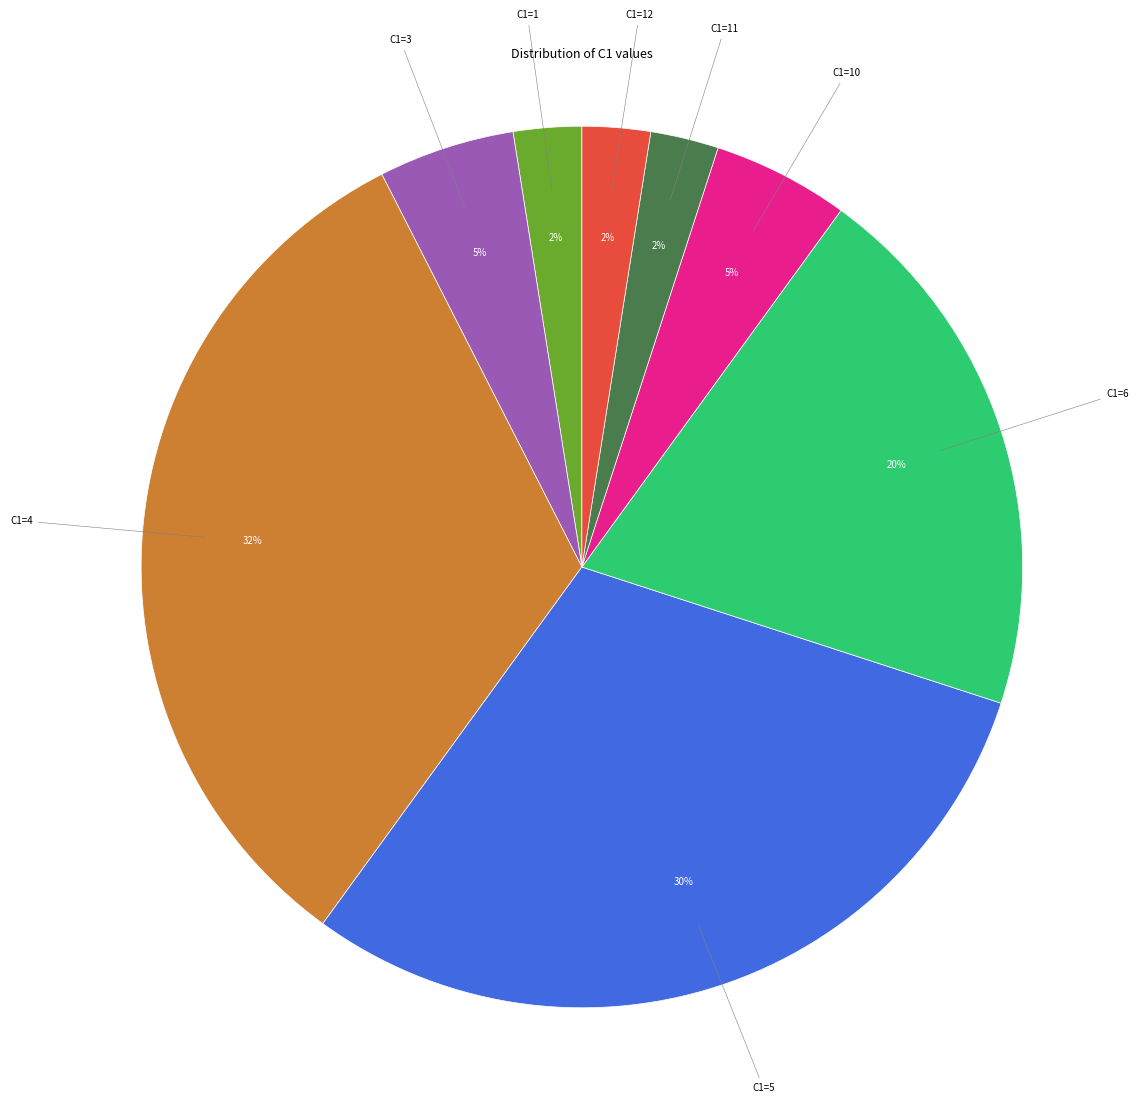

How many slices are in this pie chart?

8